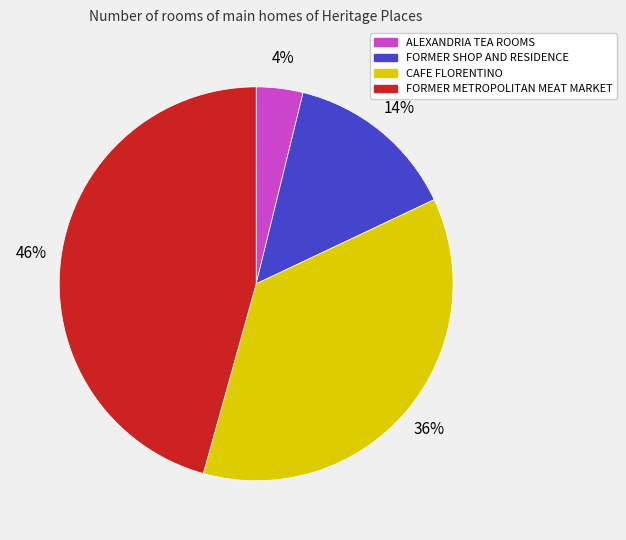

Count the number of slices in the pie.

4